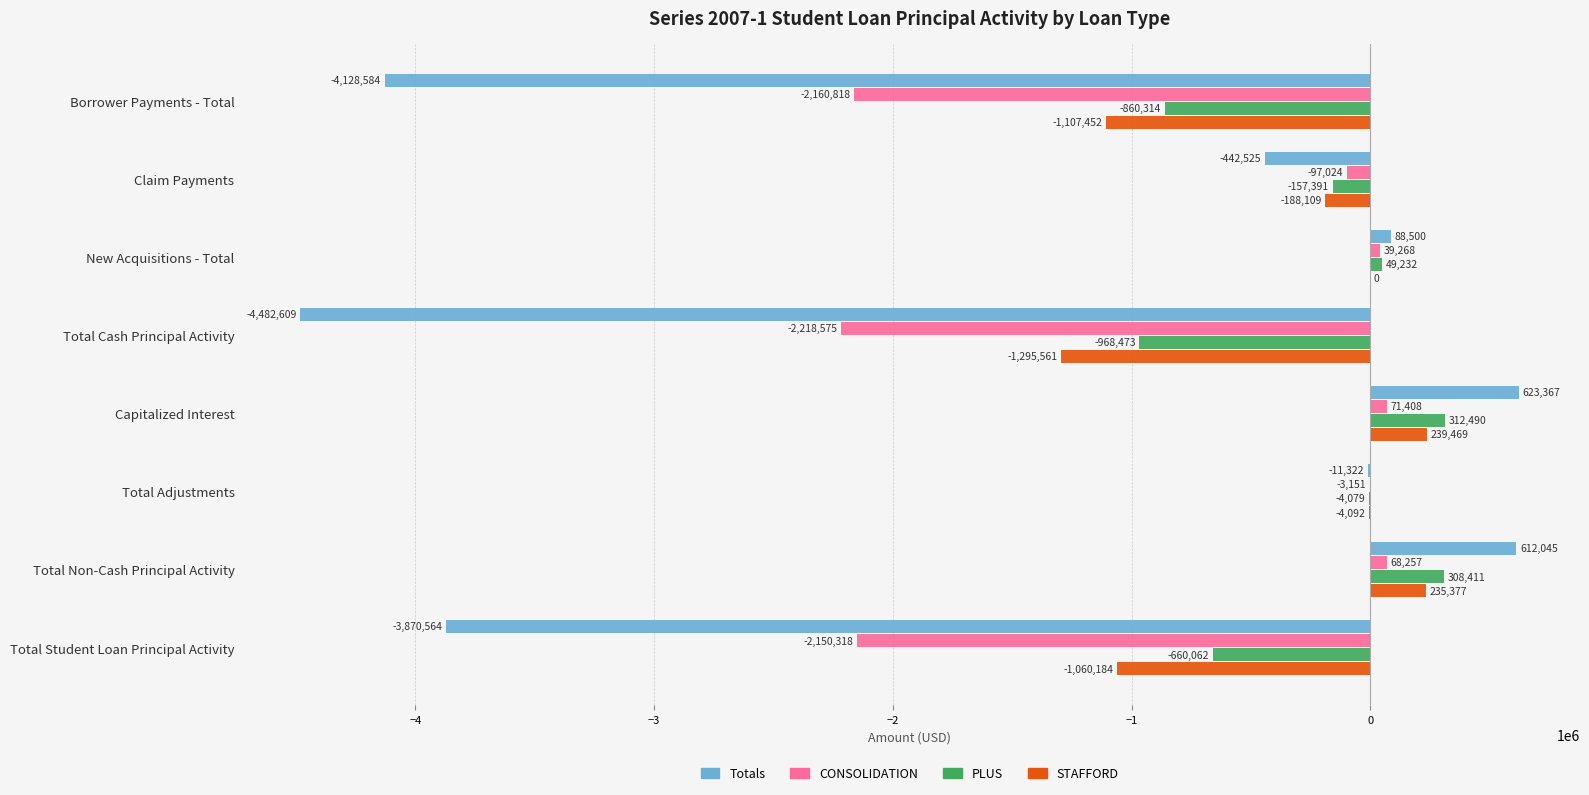

The value of Totals at Total Non-Cash Principal Activity is 1044207.4. True or false?

False